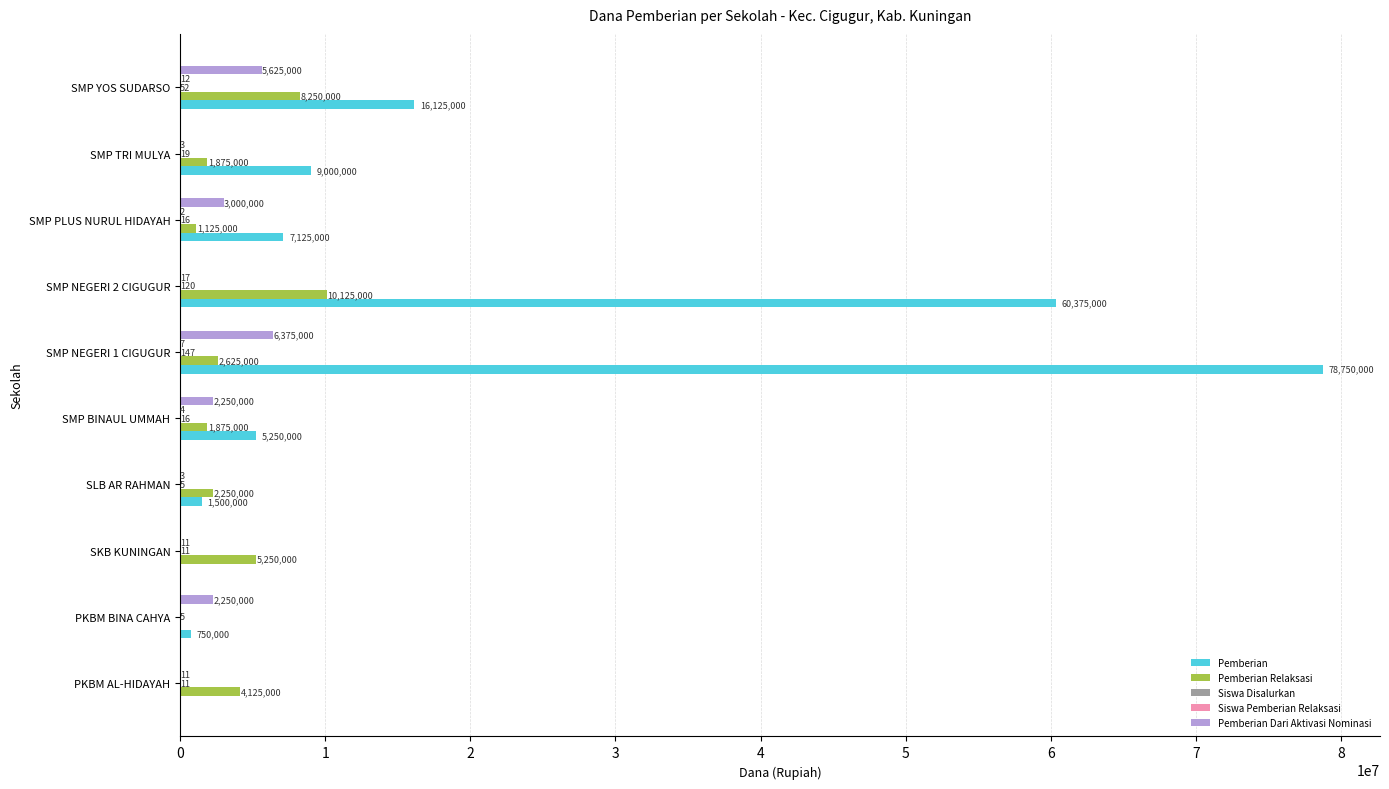

What is the average value of the Pemberian series?

17887500